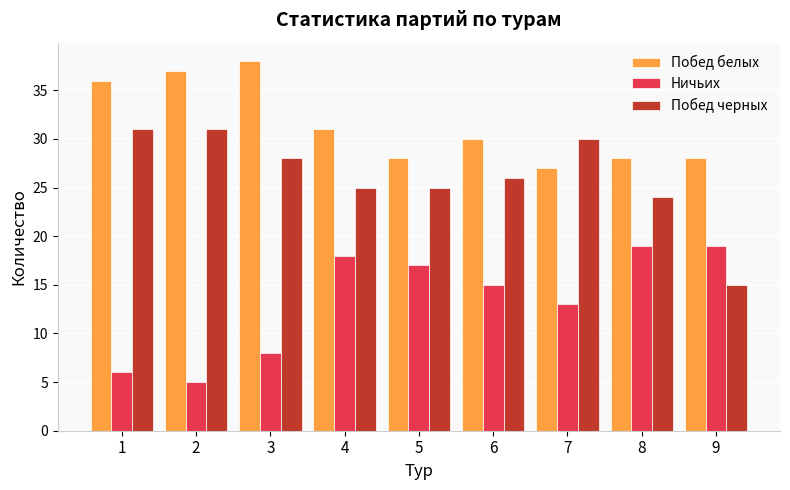

At how many categories does at least one series exceed 35?

3